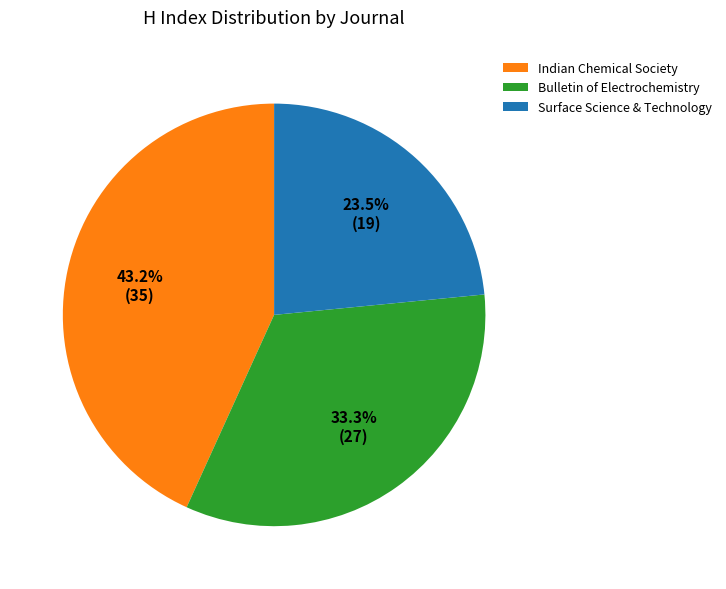

What is the largest slice in the pie chart?

Indian Chemical Society